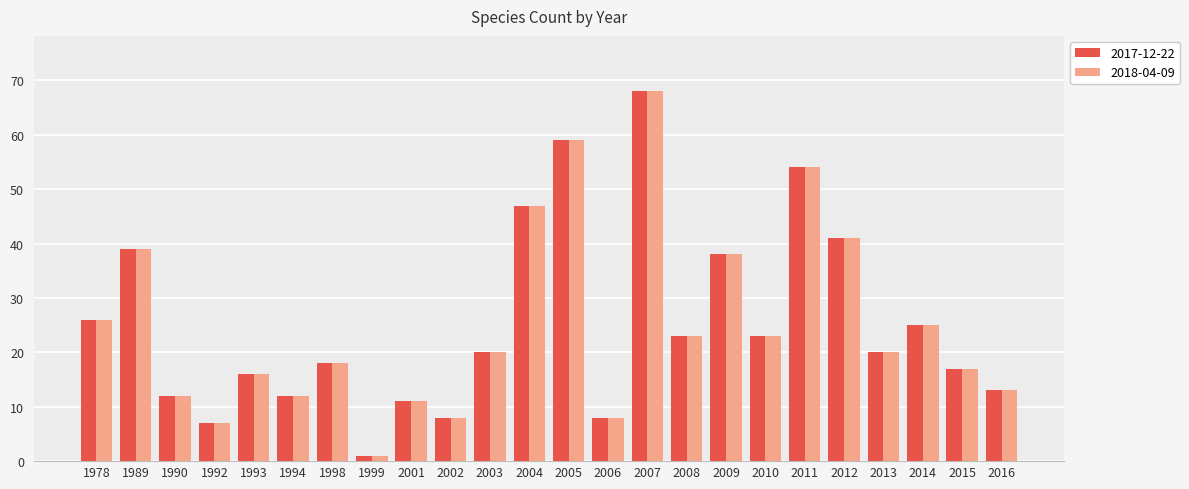

Is the value of 2018-04-09 at 2015 greater than the value of 2017-12-22 at 2004?

No